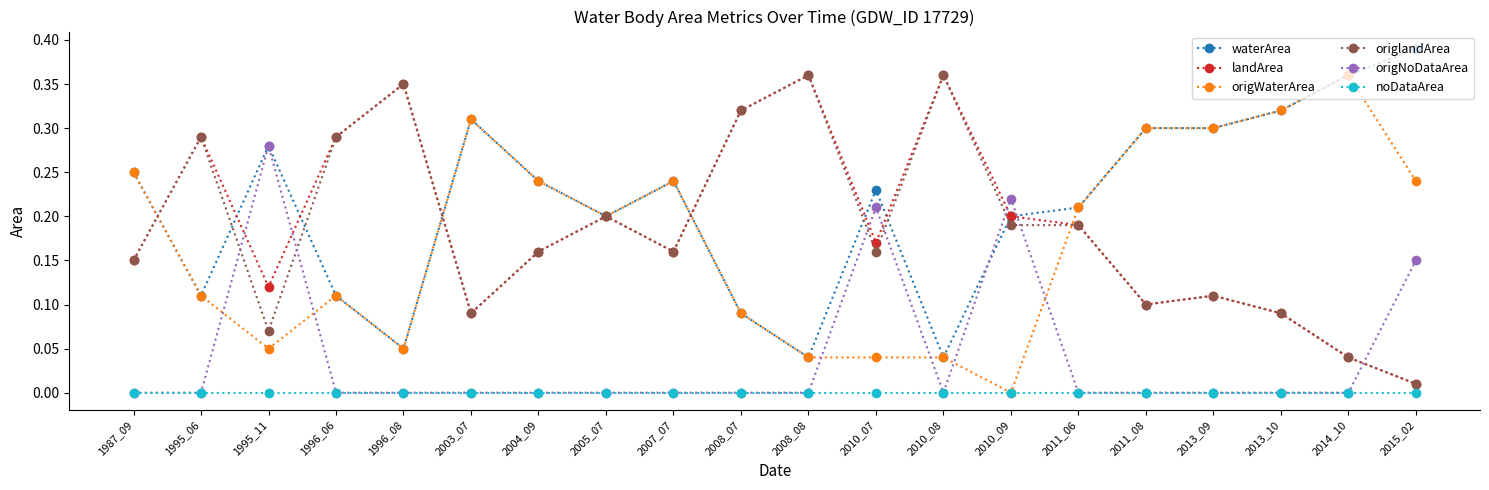

Between 2008_07 and 2010_09, which series saw the biggest shift?

origNoDataArea